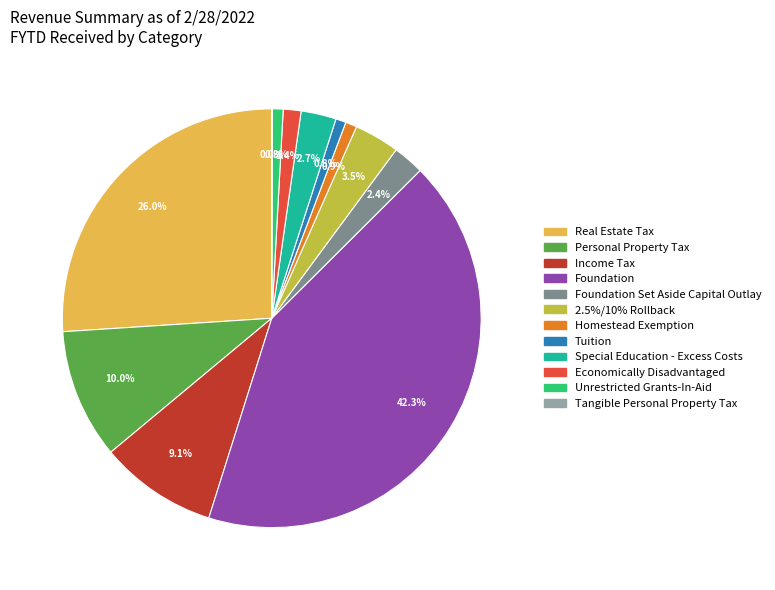

Is there any slice that represents more than half of the pie?

No